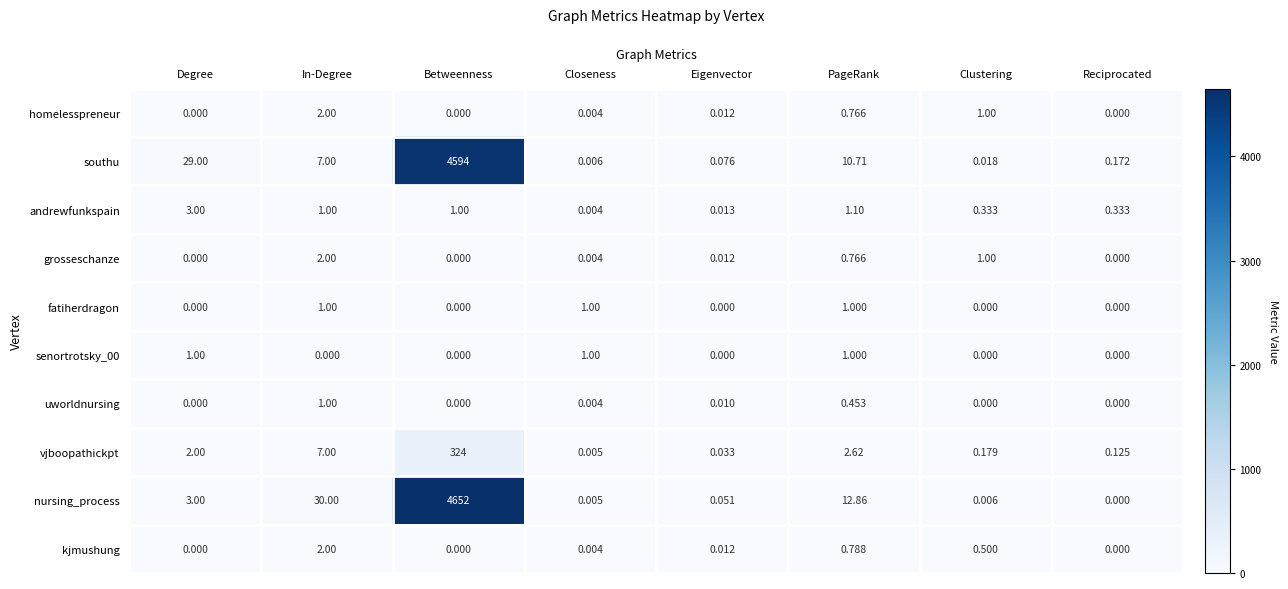

At how many categories does at least one series exceed 3683?

1